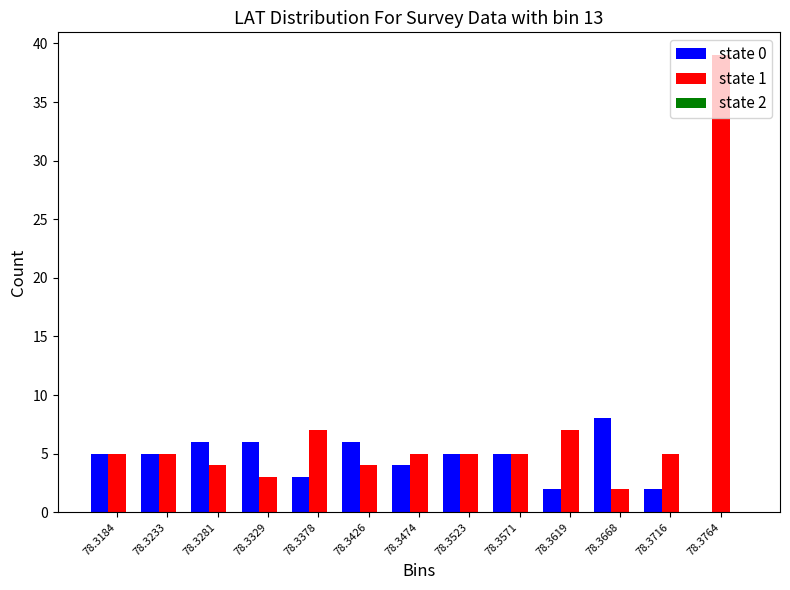

What is the sum of the state 1 values at 78.3281 and 78.3329?

7